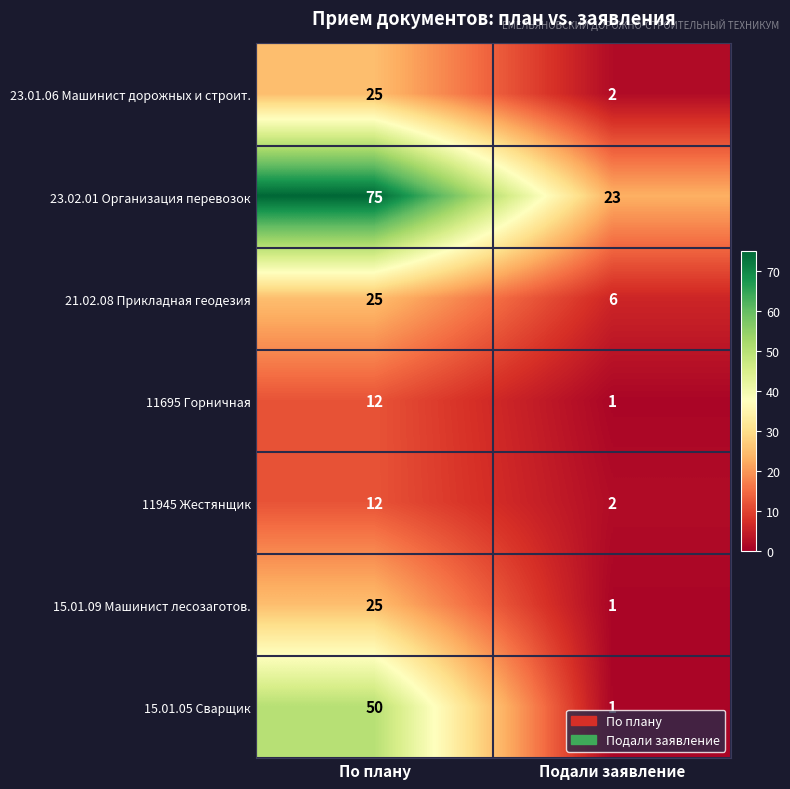

The 15.01.09 Машинист лесозаготов. series shows 25 at По плану. True or false?

True